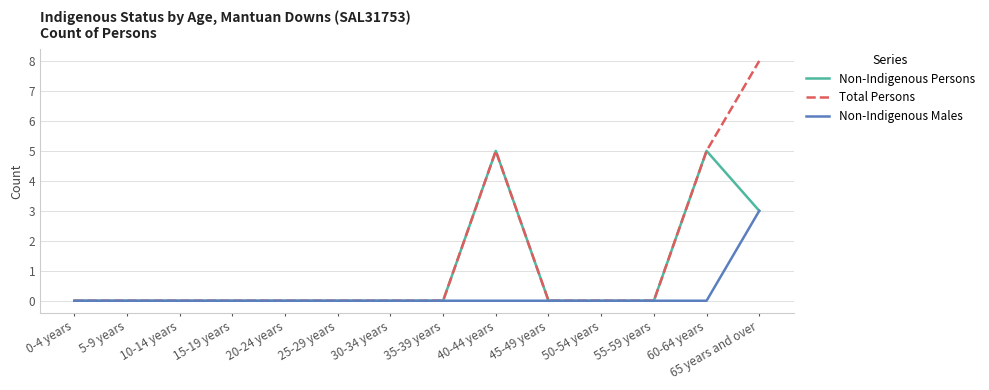

List the series in order of their peak value, highest first.

Total Persons, Non-Indigenous Persons, Non-Indigenous Males